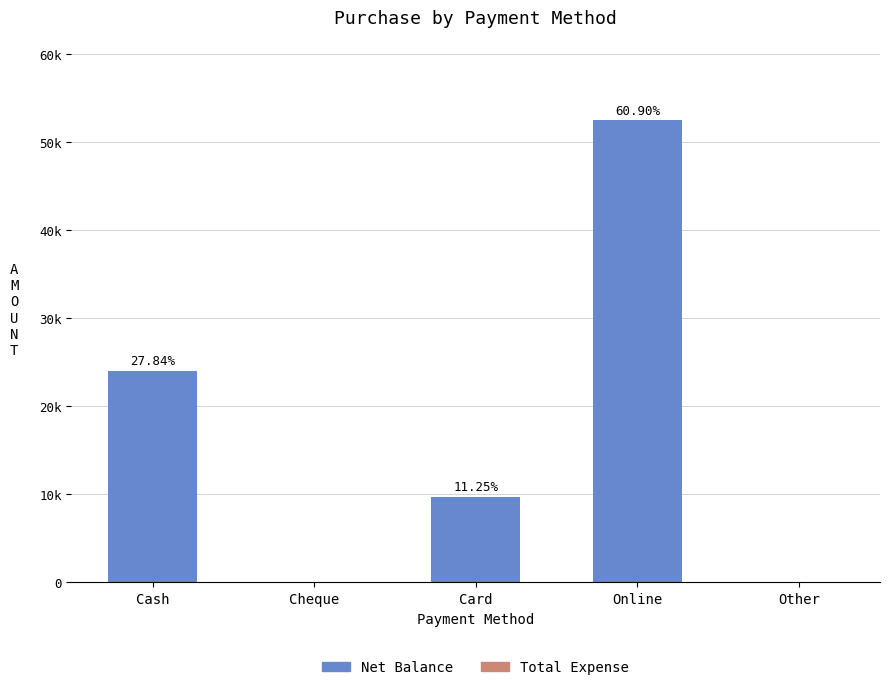

Which category has the lowest value across all series?

Cheque